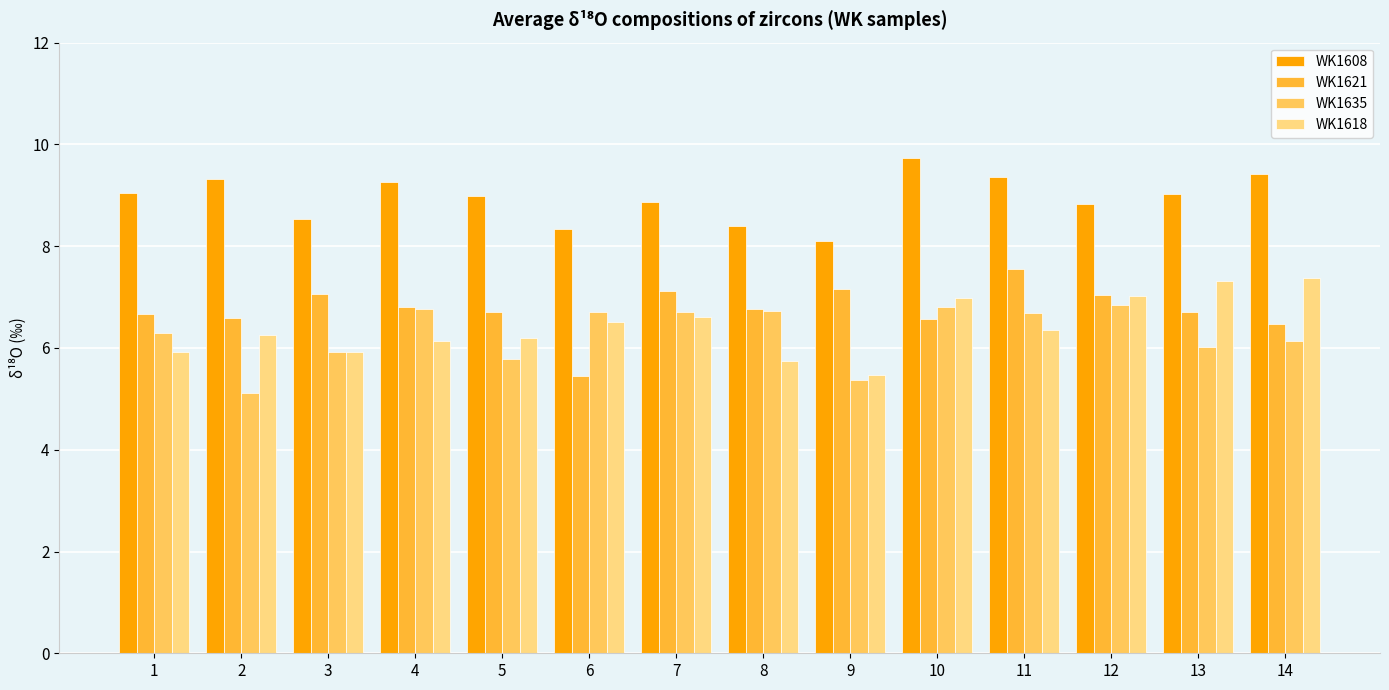

What is the highest value of the WK1635 series?

6.8